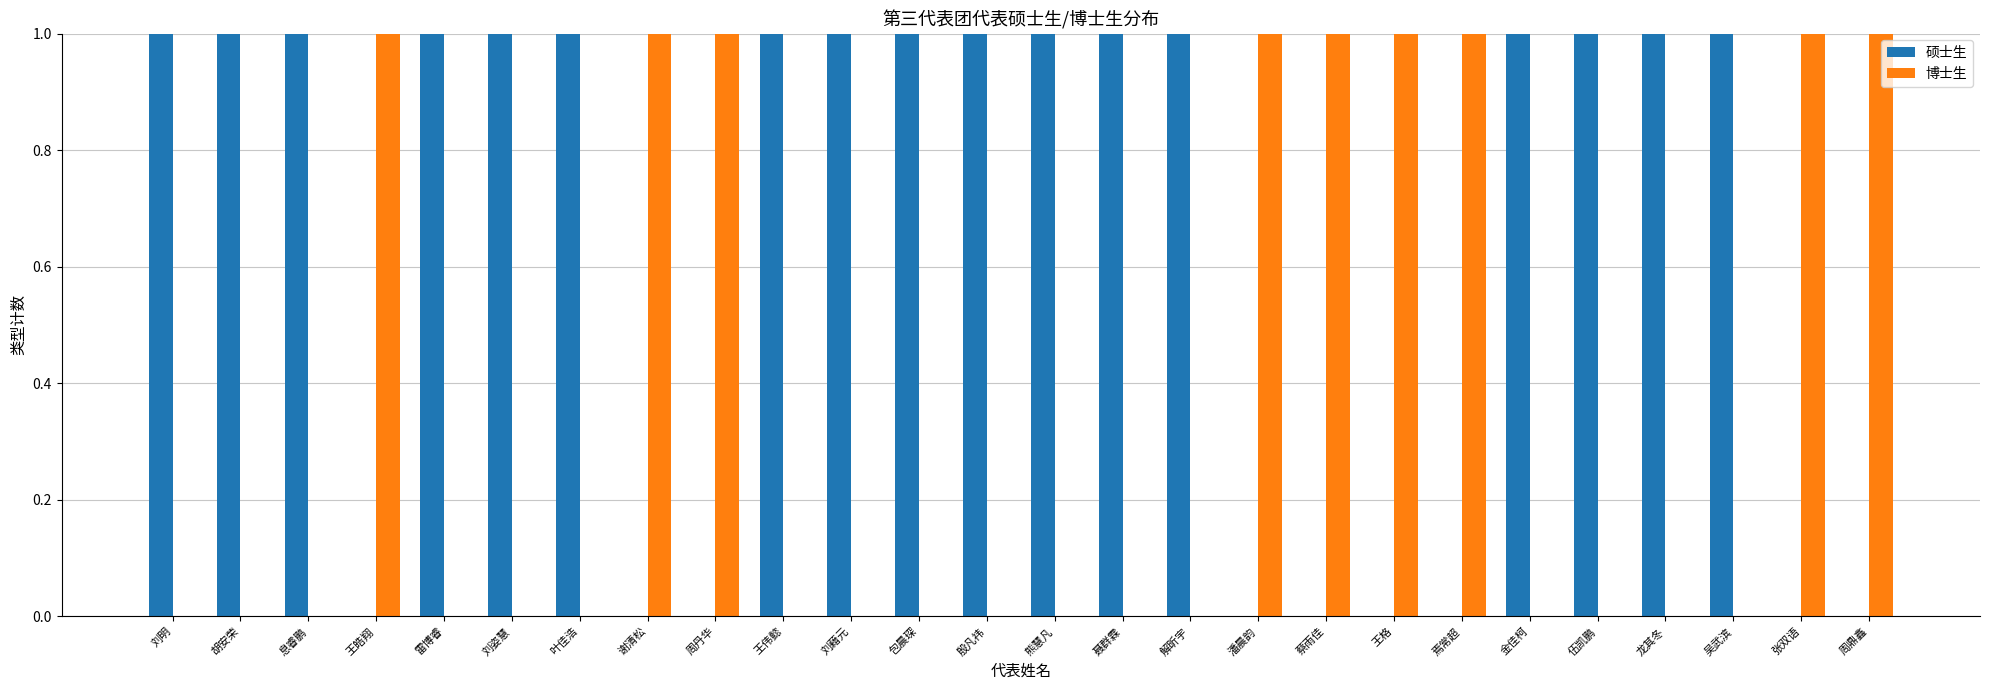

What is the sum of all 博士生 values?

9